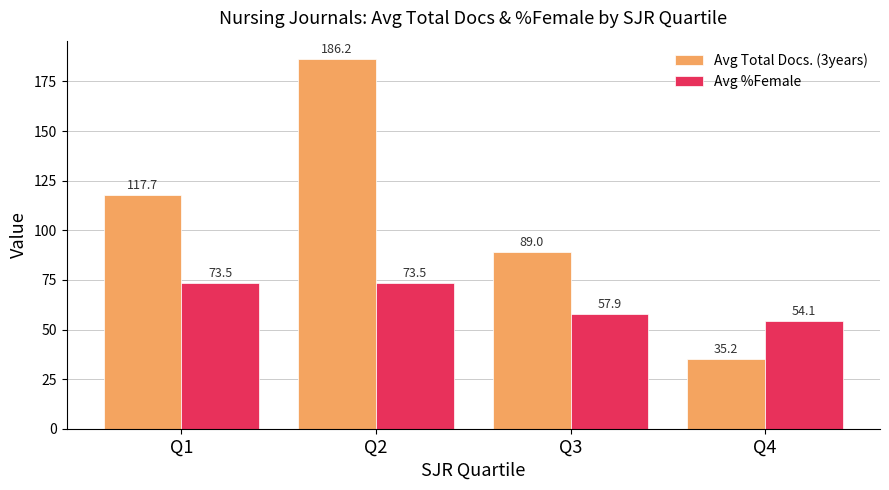

What is the difference between the Avg Total Docs. (3years) values at Q3 and Q1?

28.7